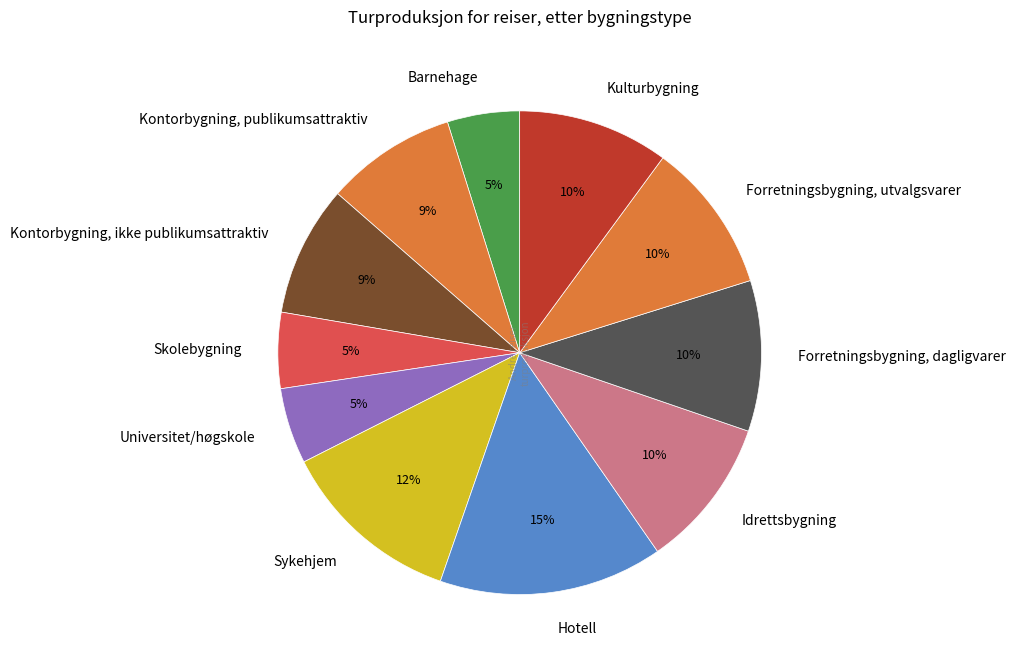

Between Universitet/høgskole and Kontorbygning, ikke publikumsattraktiv, which is larger?

Kontorbygning, ikke publikumsattraktiv